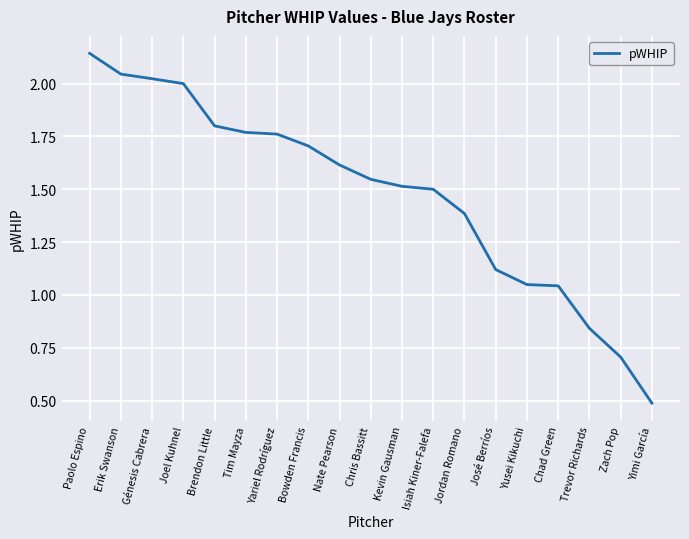

What is the difference between the values at Trevor Richards and Yimi García?

0.4